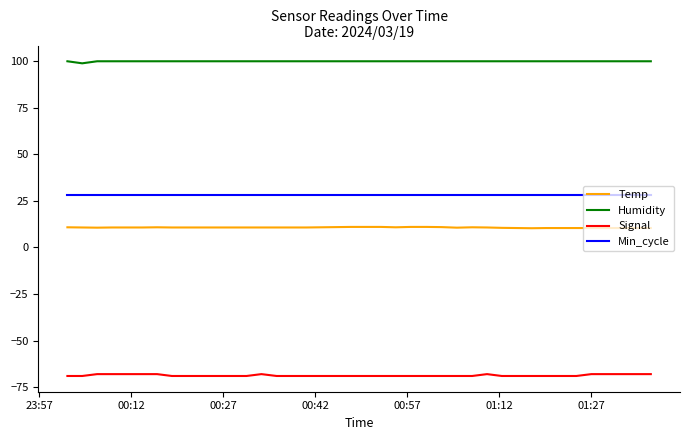

List the series in order of their peak value, highest first.

Humidity, Min_cycle, Temp, Signal